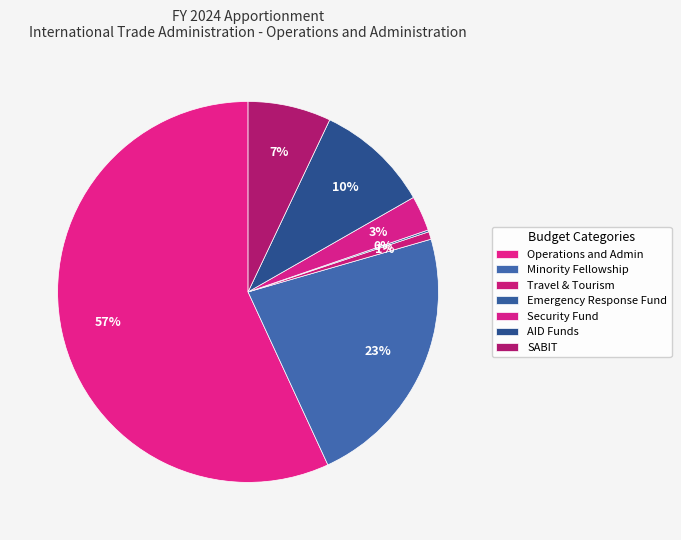

The Travel & Tourism slice represents 1% of the pie. True or false?

True